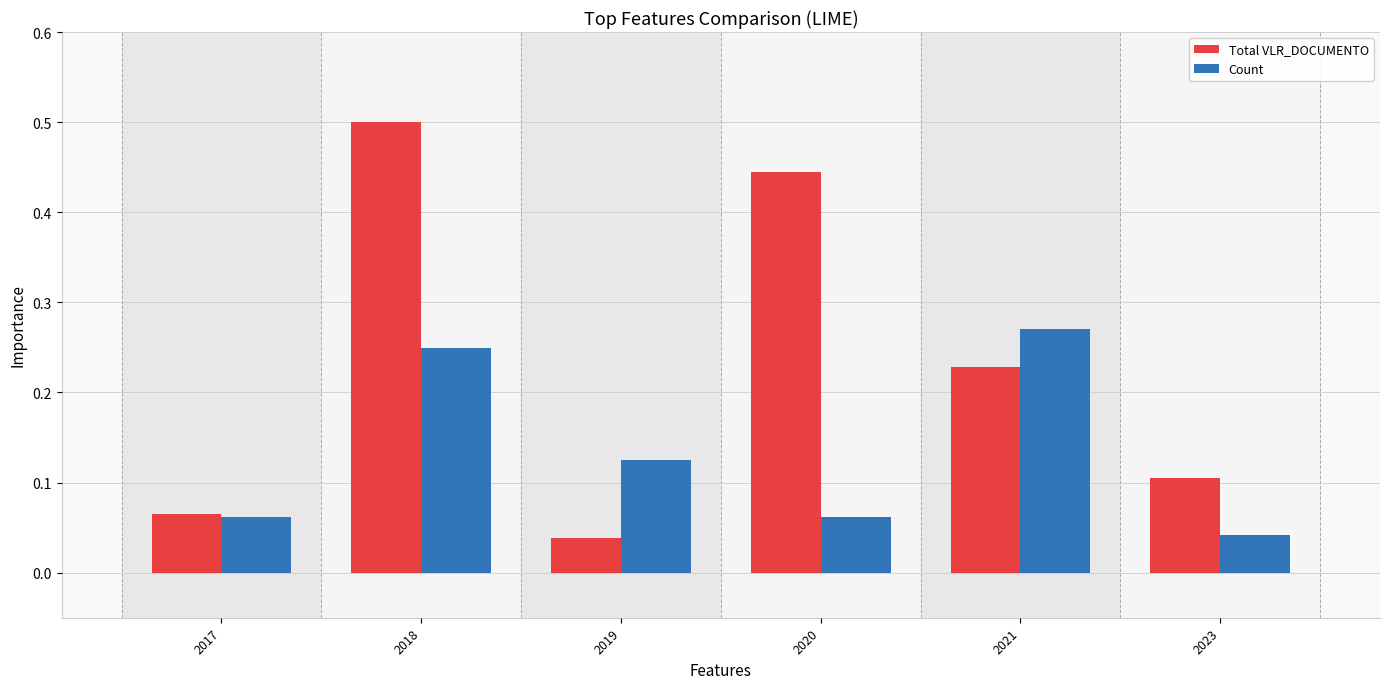

Which series changed the most between 2017 and 2020?

Total VLR_DOCUMENTO